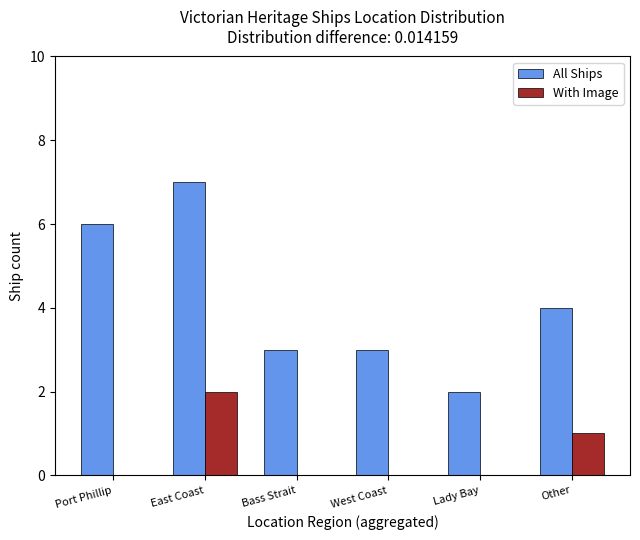

Is the value of With Image at West Coast greater than the value of All Ships at West Coast?

No